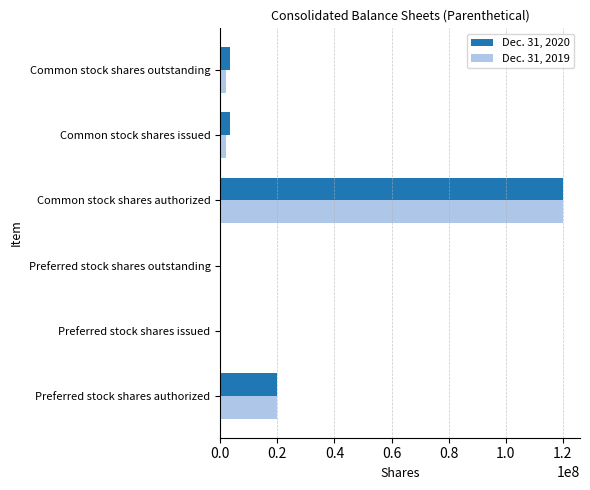

The Dec. 31, 2020 series shows 20000000 at Preferred stock shares authorized. True or false?

True